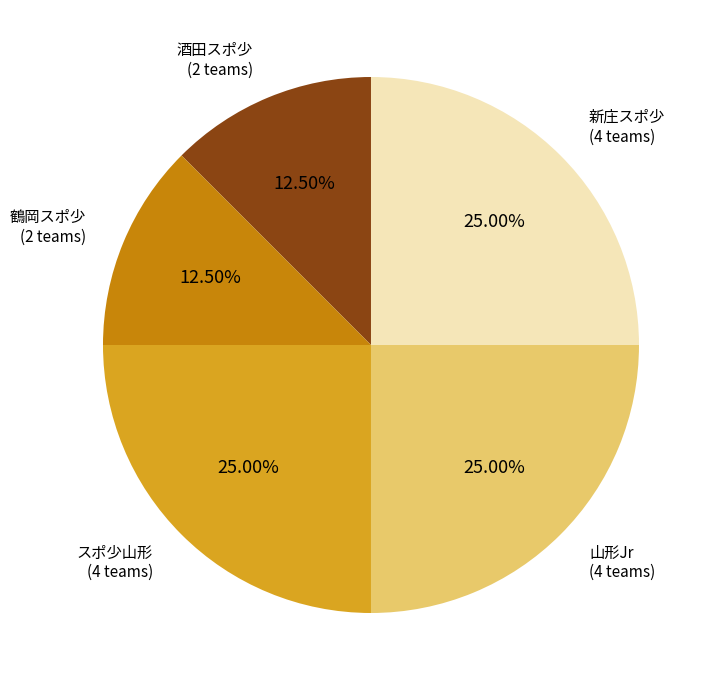

Count the number of slices in the pie.

5